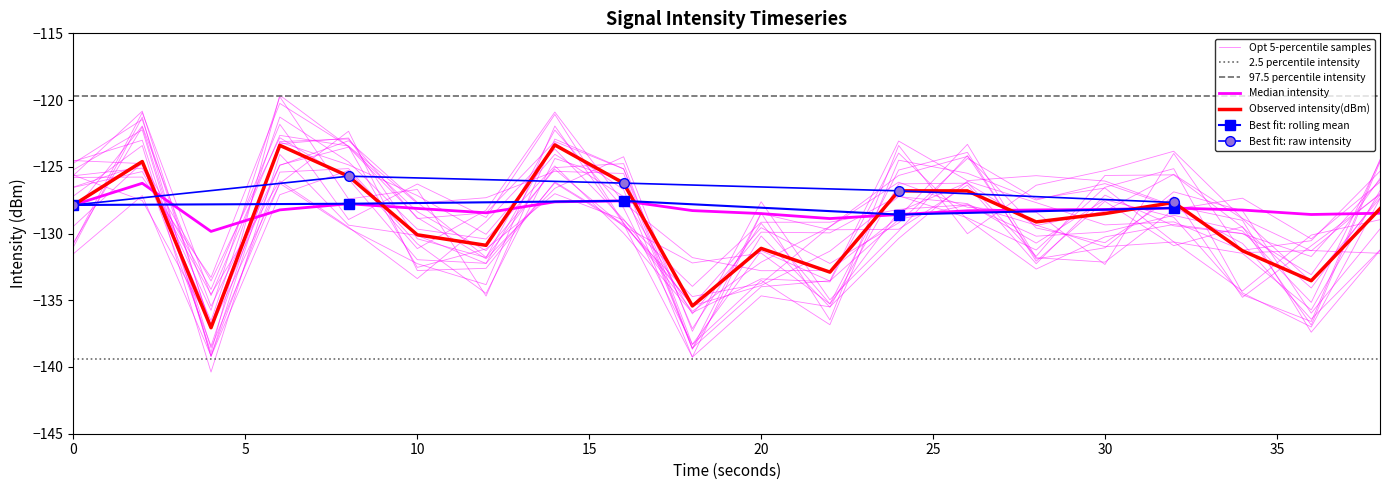

What is the spread (max minus min) of values at 4?

7.2